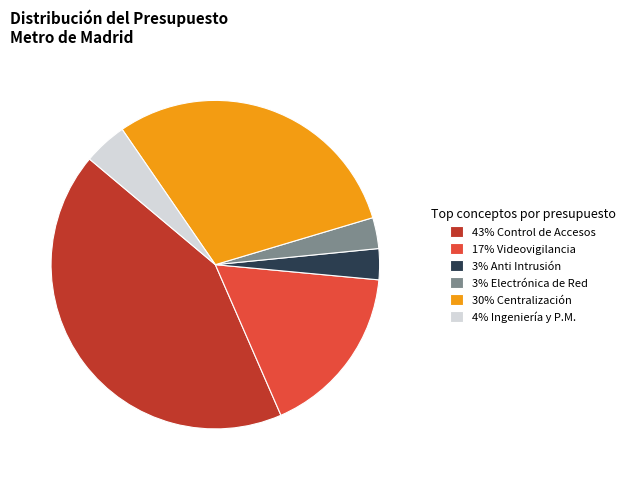

Is there any slice that represents more than half of the pie?

No